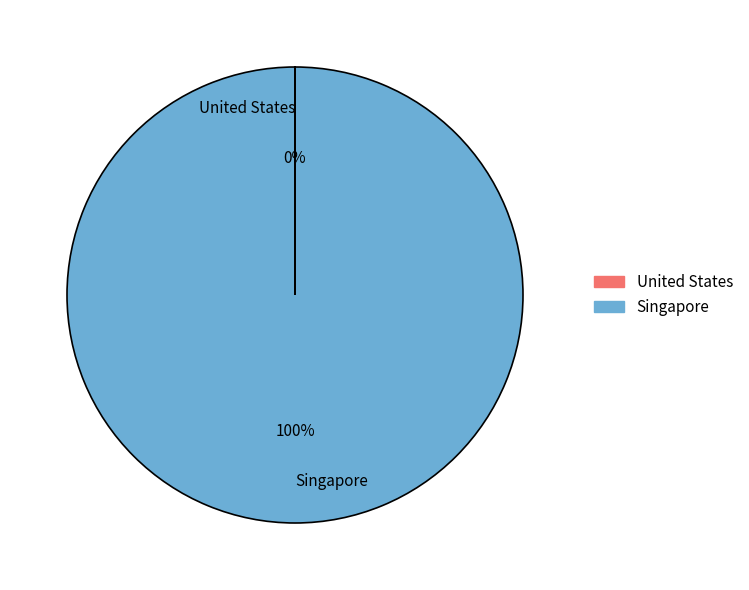

To the nearest percent, what is the average slice percentage?

50%